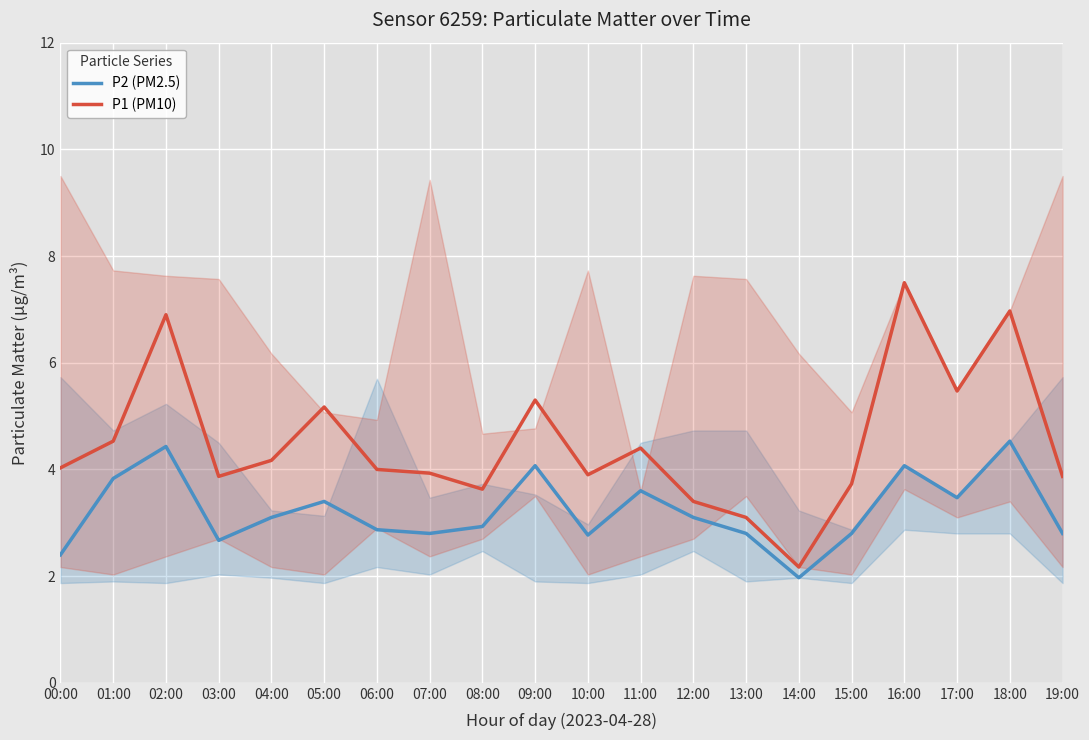

Which series has the widest spread of values?

P1 (PM10)